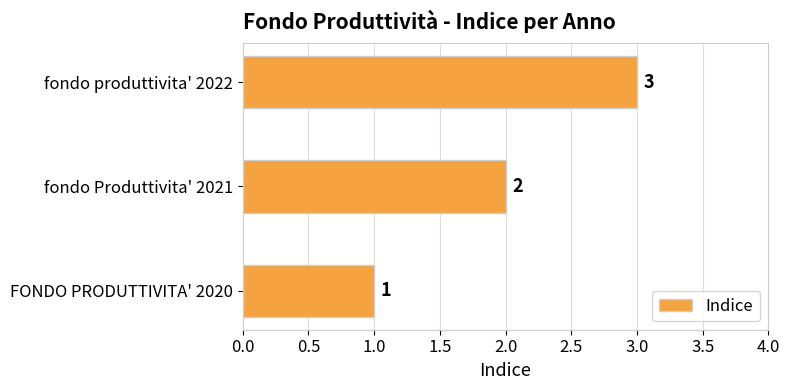

The chart shows a value of 1 at FONDO PRODUTTIVITA' 2020. True or false?

True